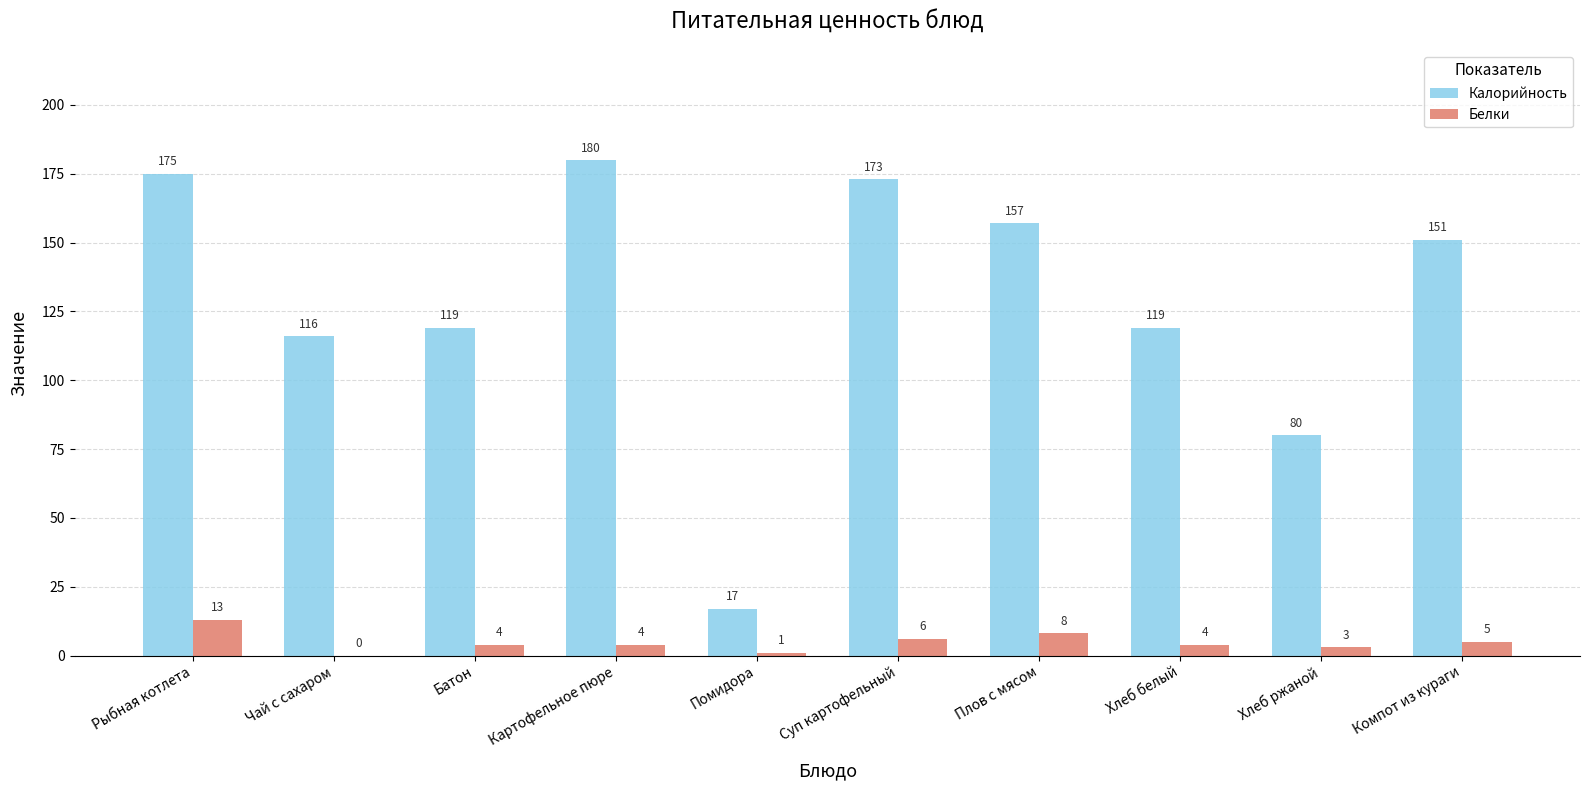

Reading left to right, what are all the values shown in this chart?

Калорийность: 175	116	119	180	17	173	157	119	80	151
Белки: 13	0	4	4	1	6	8	4	3	5